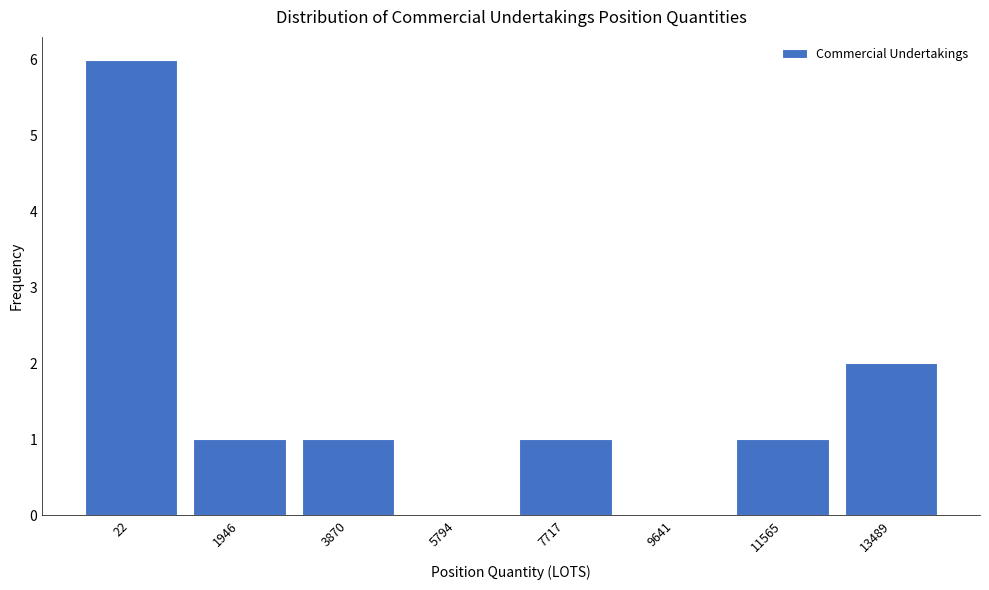

Reading right to left, list all the values displayed in this chart.

13489=2	11565=1	9641=0	7717=1	5794=0	3870=1	1946=1	22=6